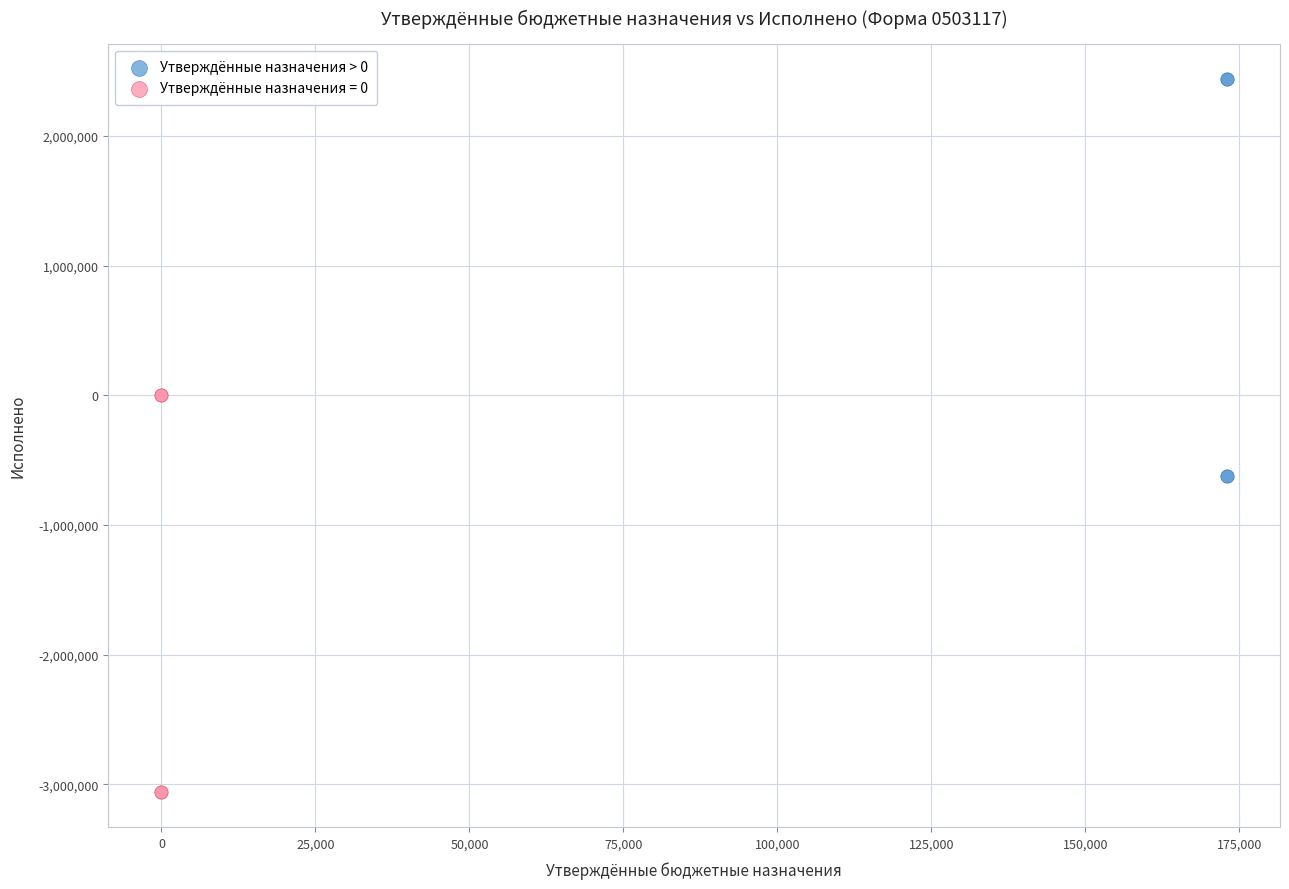

Which series reaches the minimum Y coordinate?

Утверждённые назначения = 0